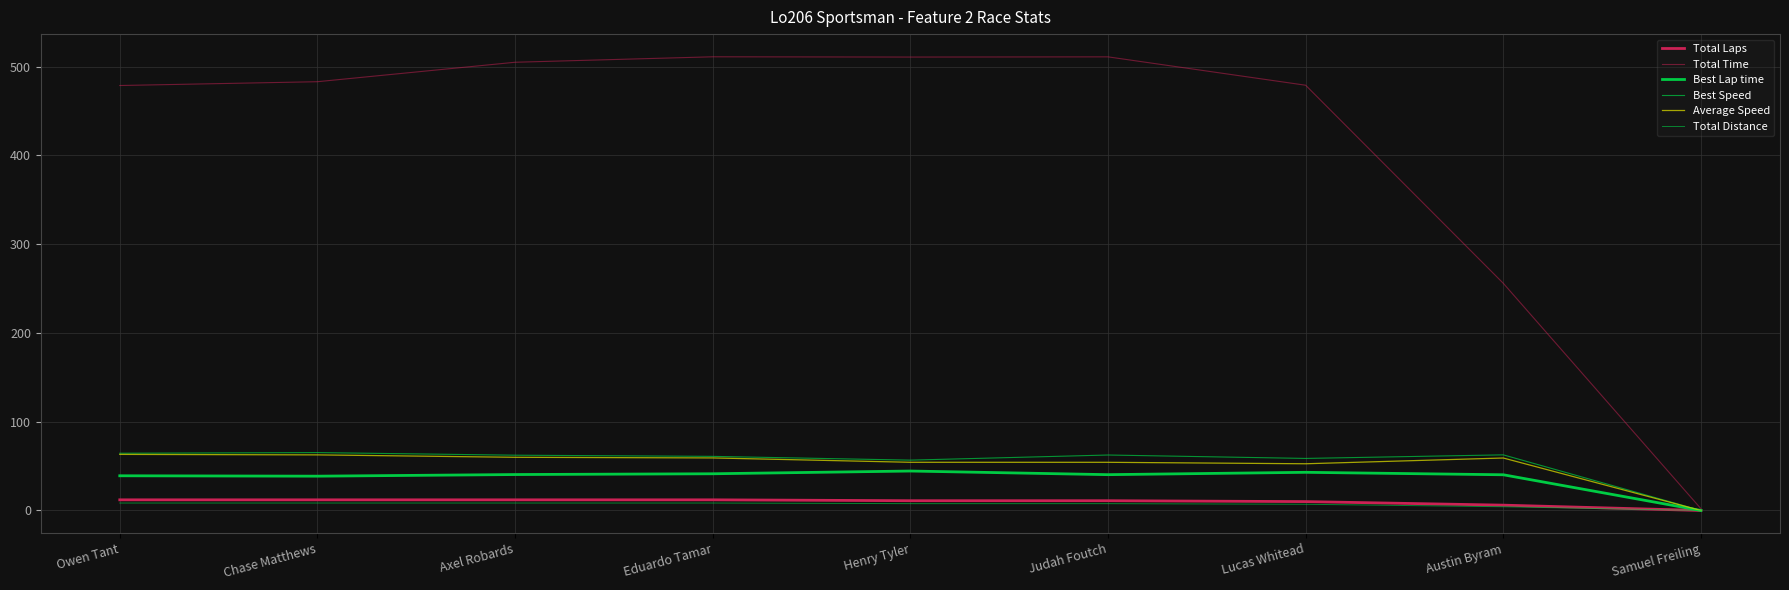

What is the total value across all series at Samuel Freiling?

2.0